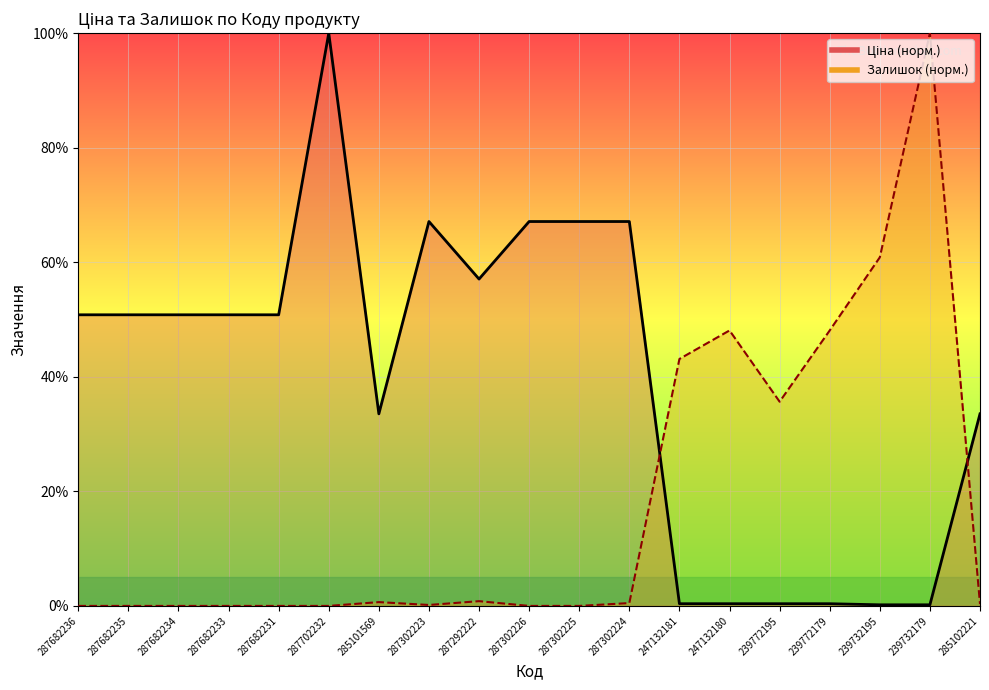

What is the difference between the second highest and second lowest values in the Залишок series?

60.9